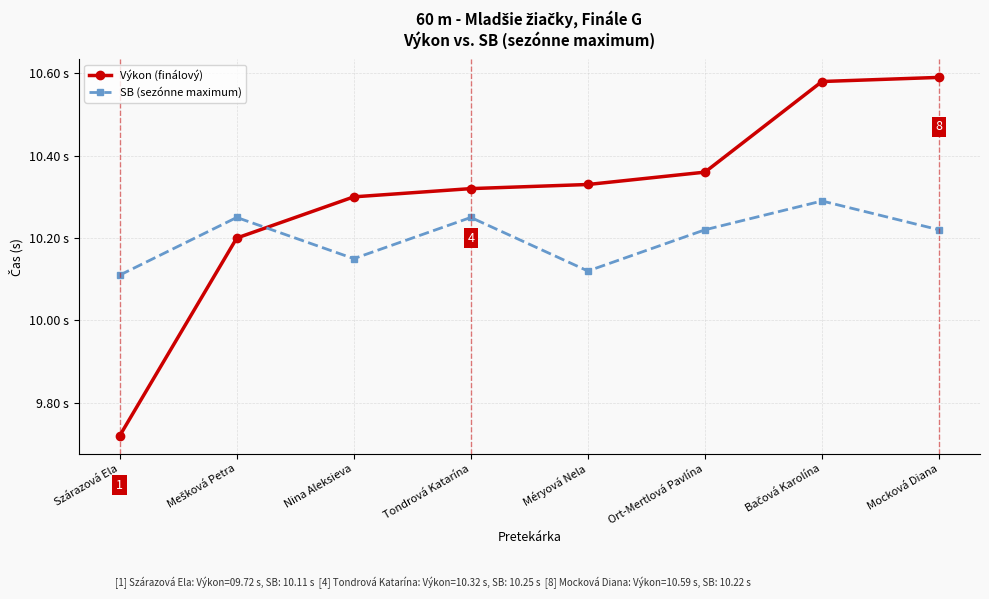

How many intersections are there between Výkon (finálový) and SB (sezónne maximum)?

1